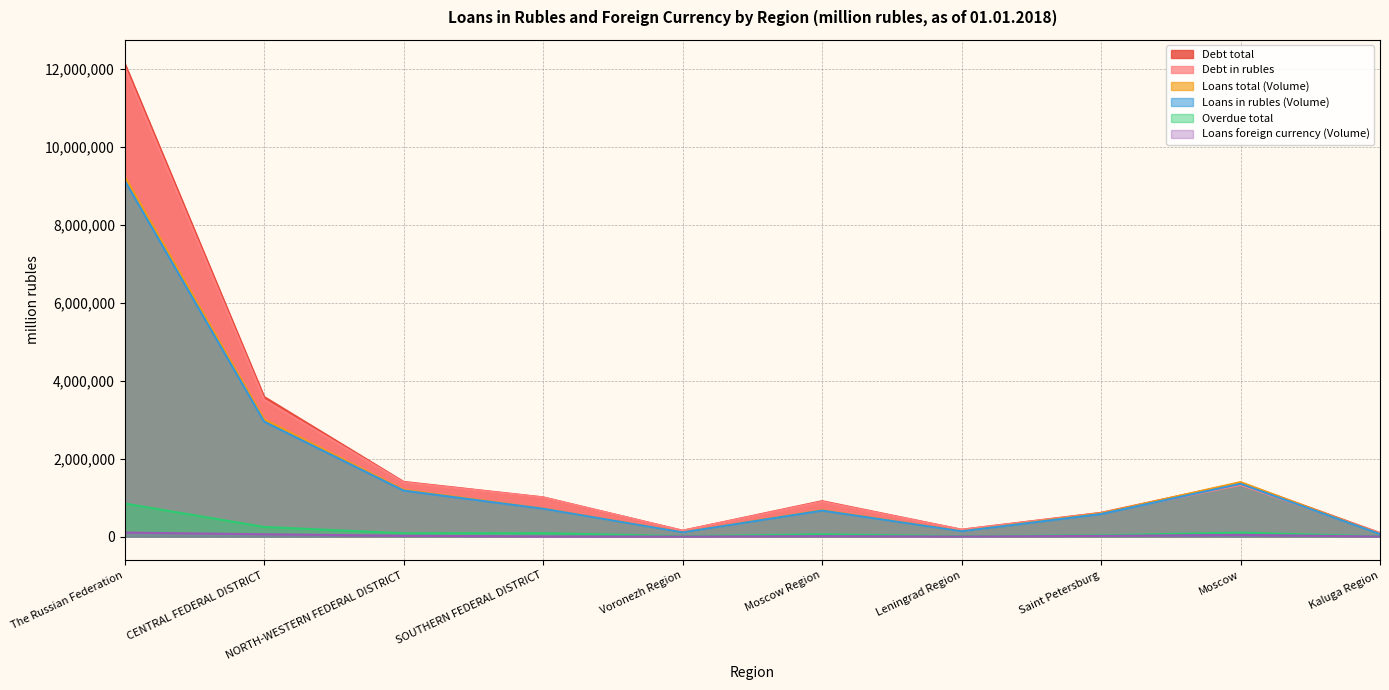

How many data points in Loans in rubles (Volume) are above 712763?

4